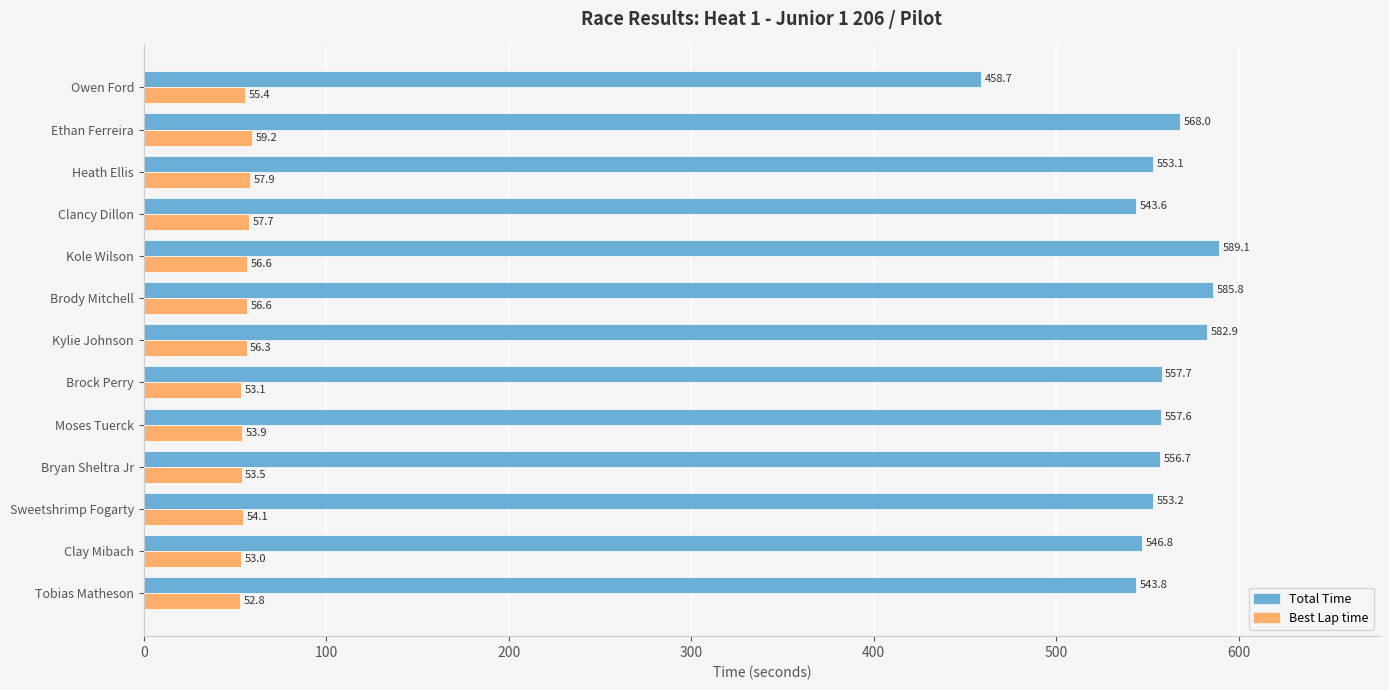

What is the difference between the second highest and second lowest values in the Best Lap time series?

4.9